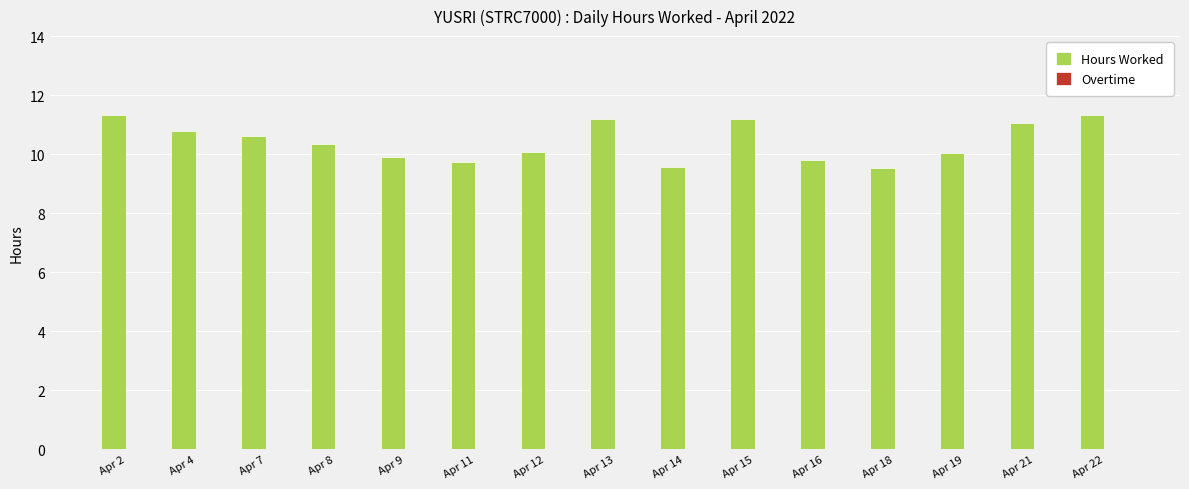

Are the bars horizontal?

No